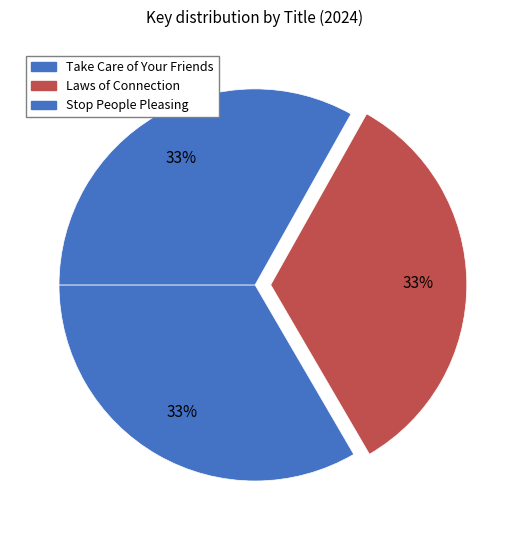

The Take Care of Your Friends slice represents 33% of the pie. True or false?

True